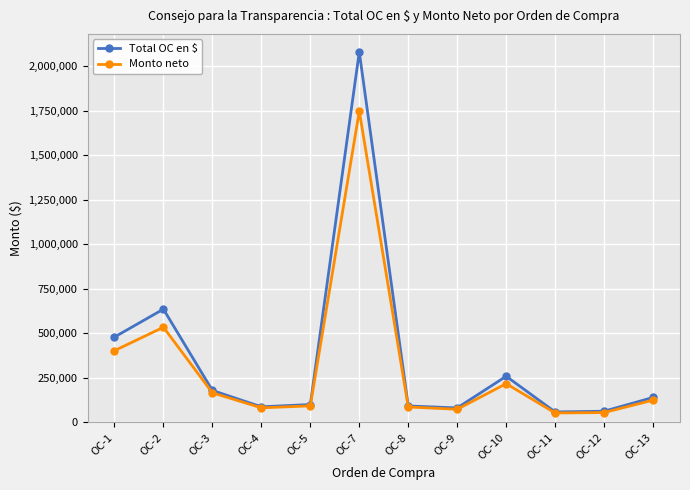

How many interior local peaks does the Monto neto series have?

3